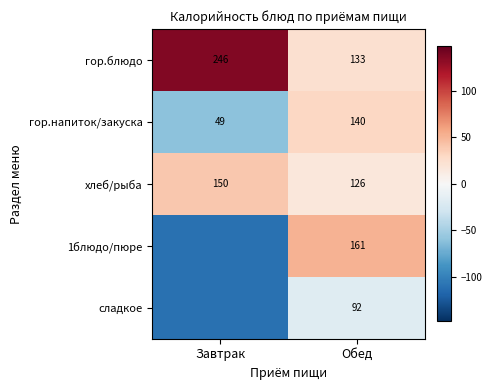

What is the difference between the maximum and minimum values in the хлеб/рыба series?

24.0